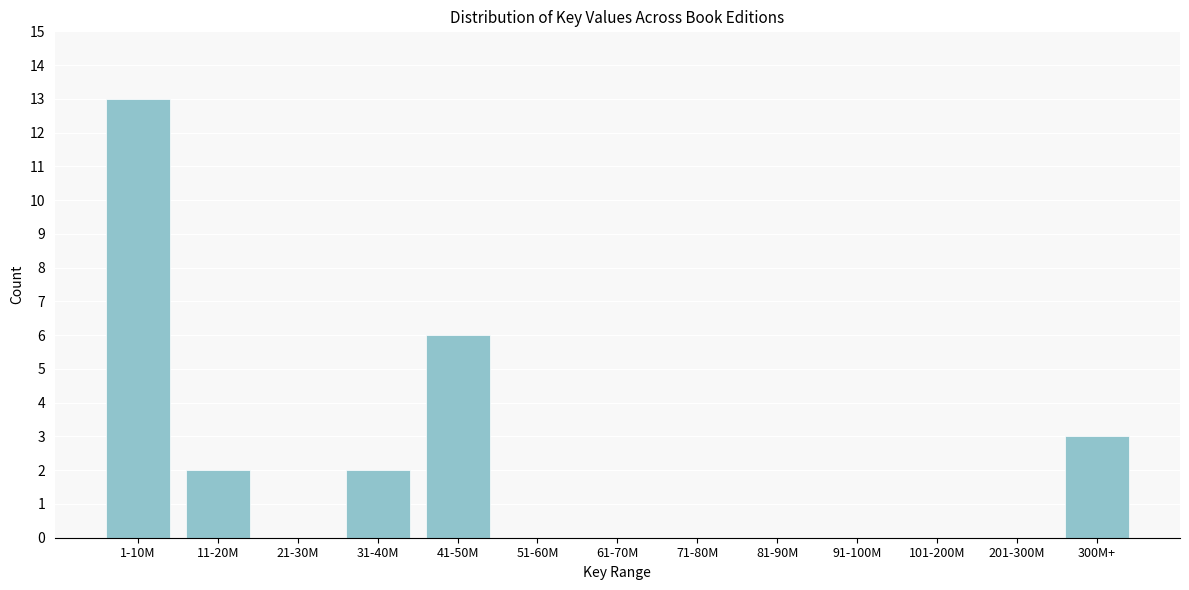

Reading left to right, what are all the values shown in this chart?

1-10M=13	11-20M=2	21-30M=0	31-40M=2	41-50M=6	51-60M=0	61-70M=0	71-80M=0	81-90M=0	91-100M=0	101-200M=0	201-300M=0	300M+=3